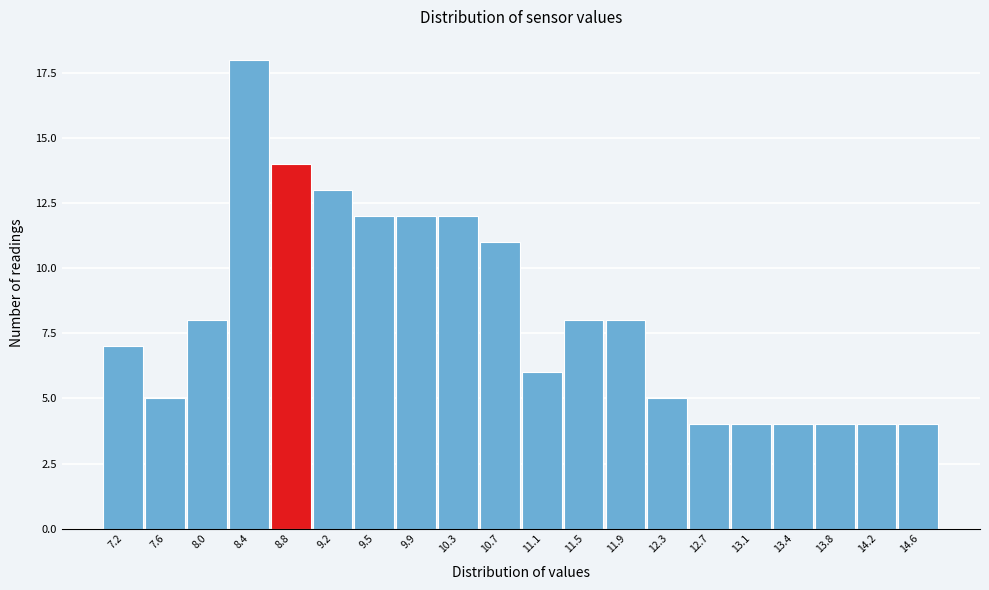

Reading left to right, what are all the values shown in this chart?

7	5	8	18	14	13	12	12	12	11	6	8	8	5	4	4	4	4	4	4